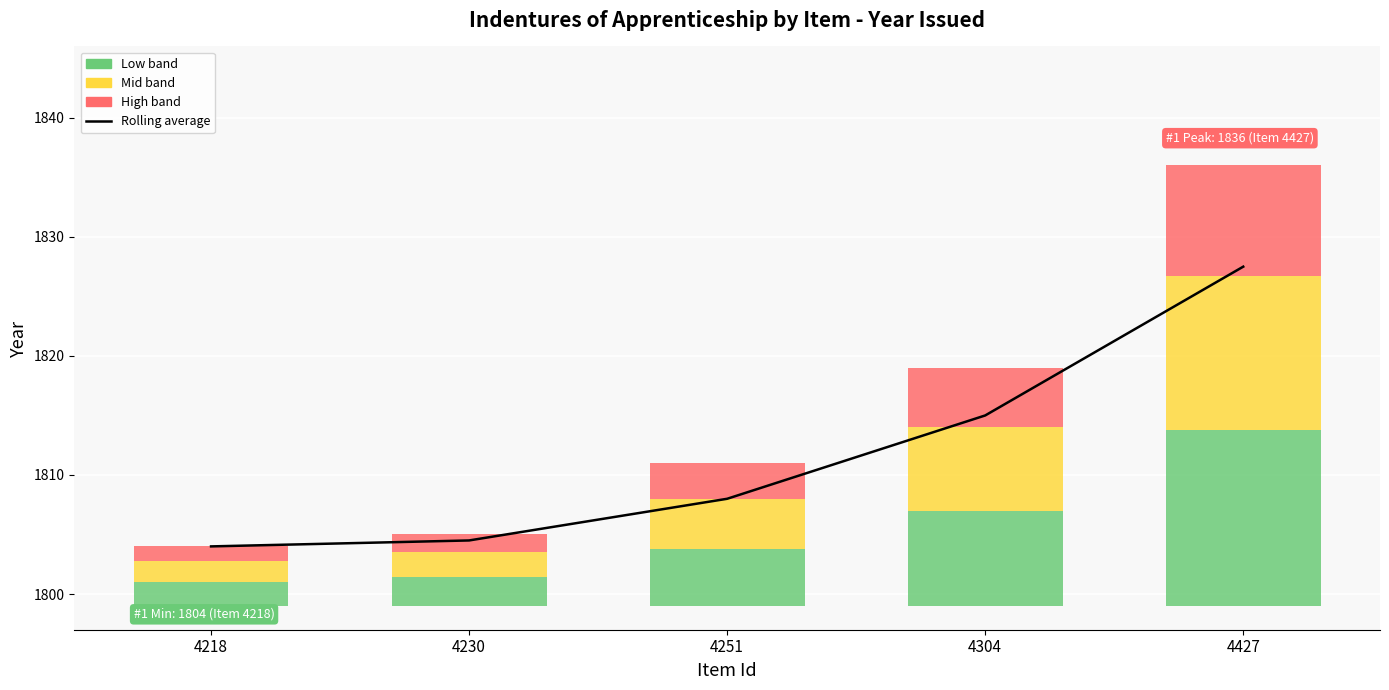

The chart shows a value of 977.9 at 4427. True or false?

False